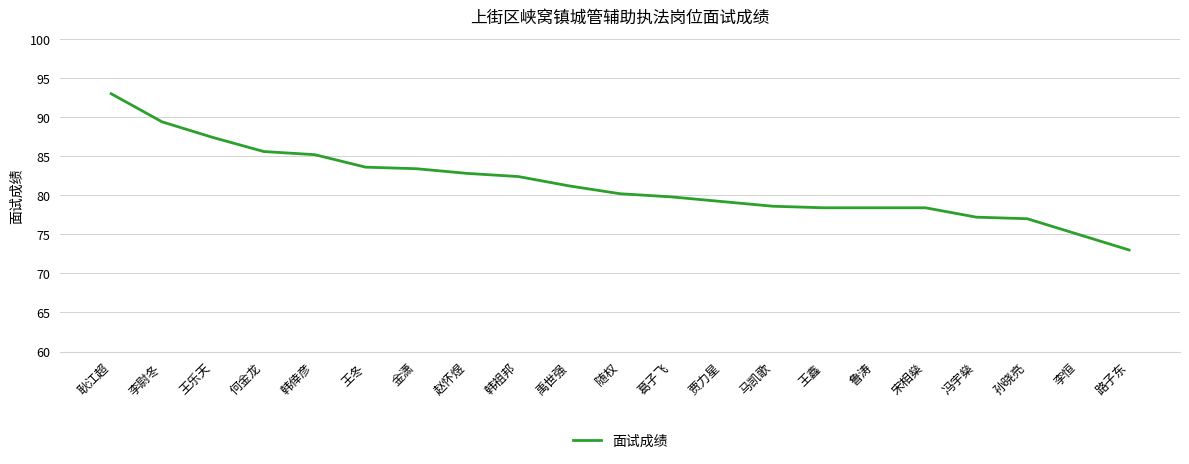

True or false: the data shows 36.5 at 孙晓亮.

False